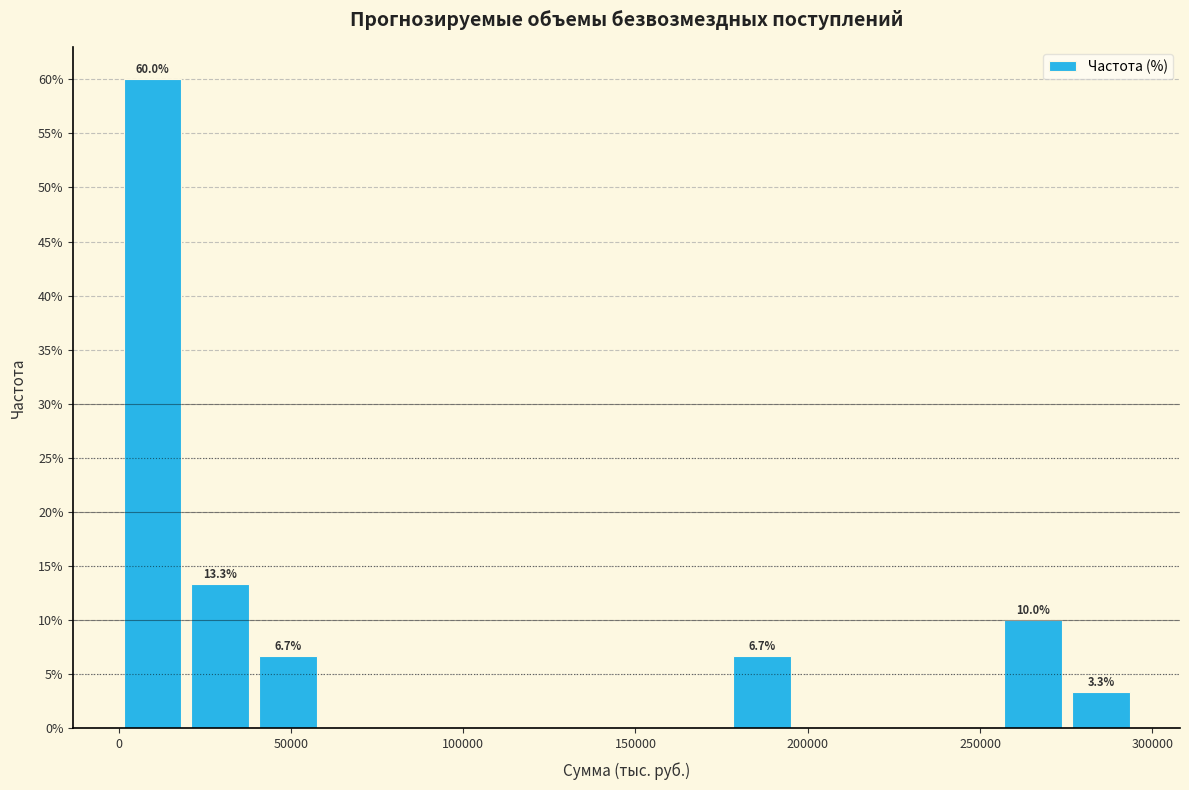

Read against the x-axis, roughly where is the centre of the tallest bar?

10000